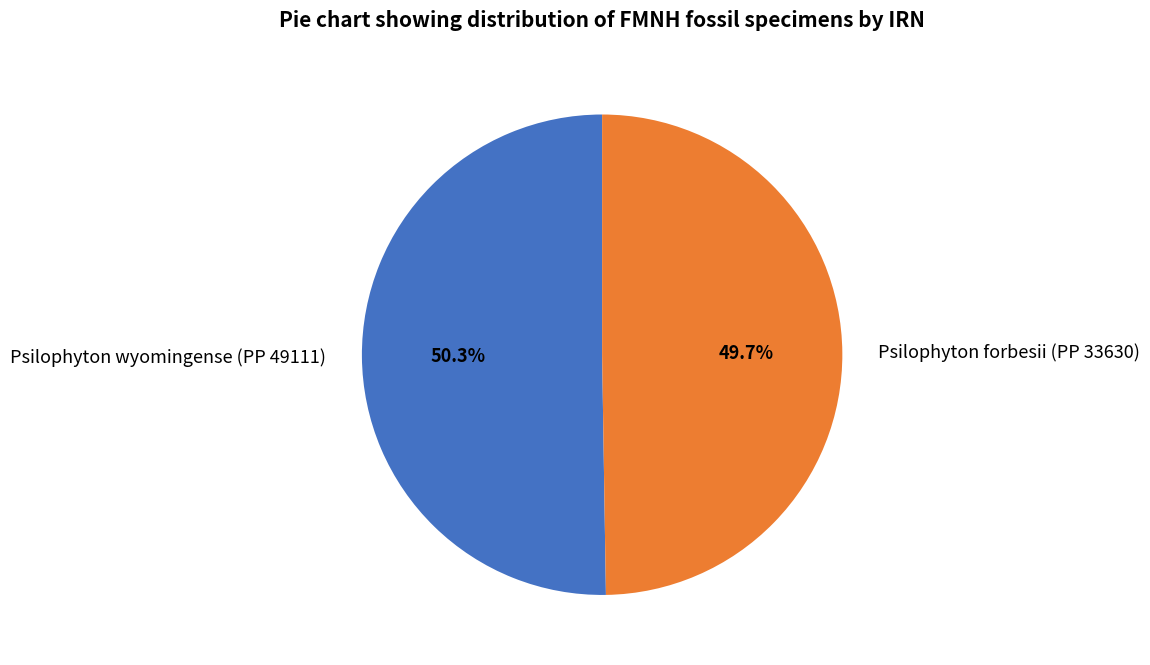

To the nearest percent, what portion does Psilophyton forbesii (PP 33630) represent?

50%